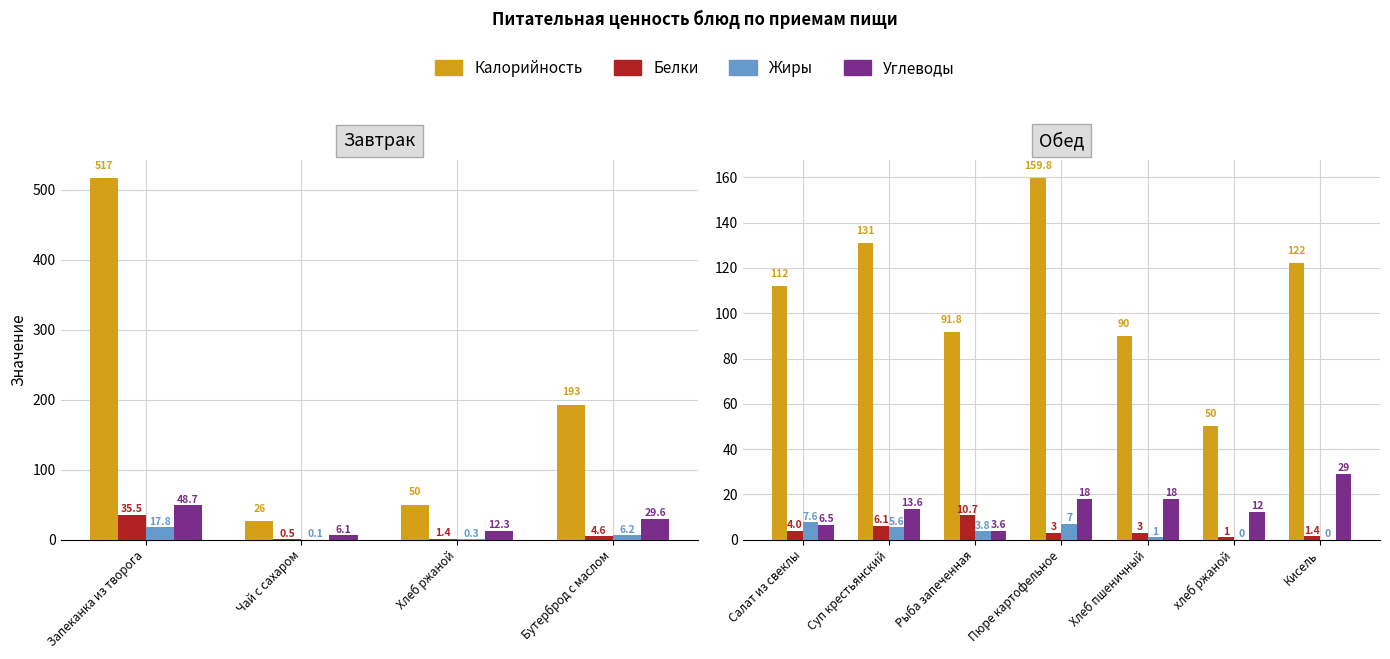

What is the value of the Калорийность bar at the 3rd from the left?

91.8